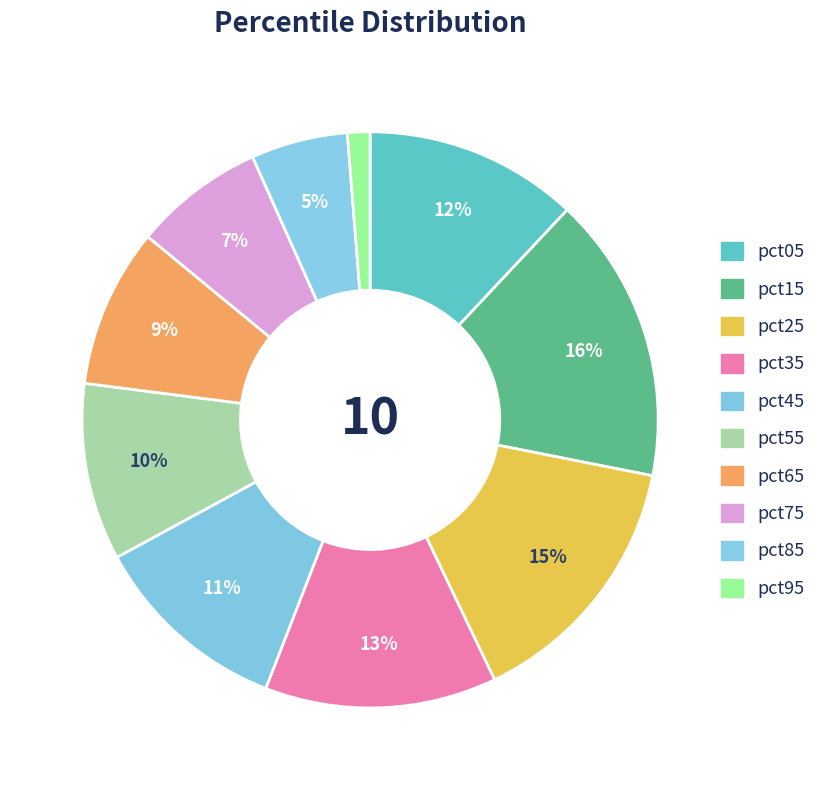

How many segments does this pie chart have?

10